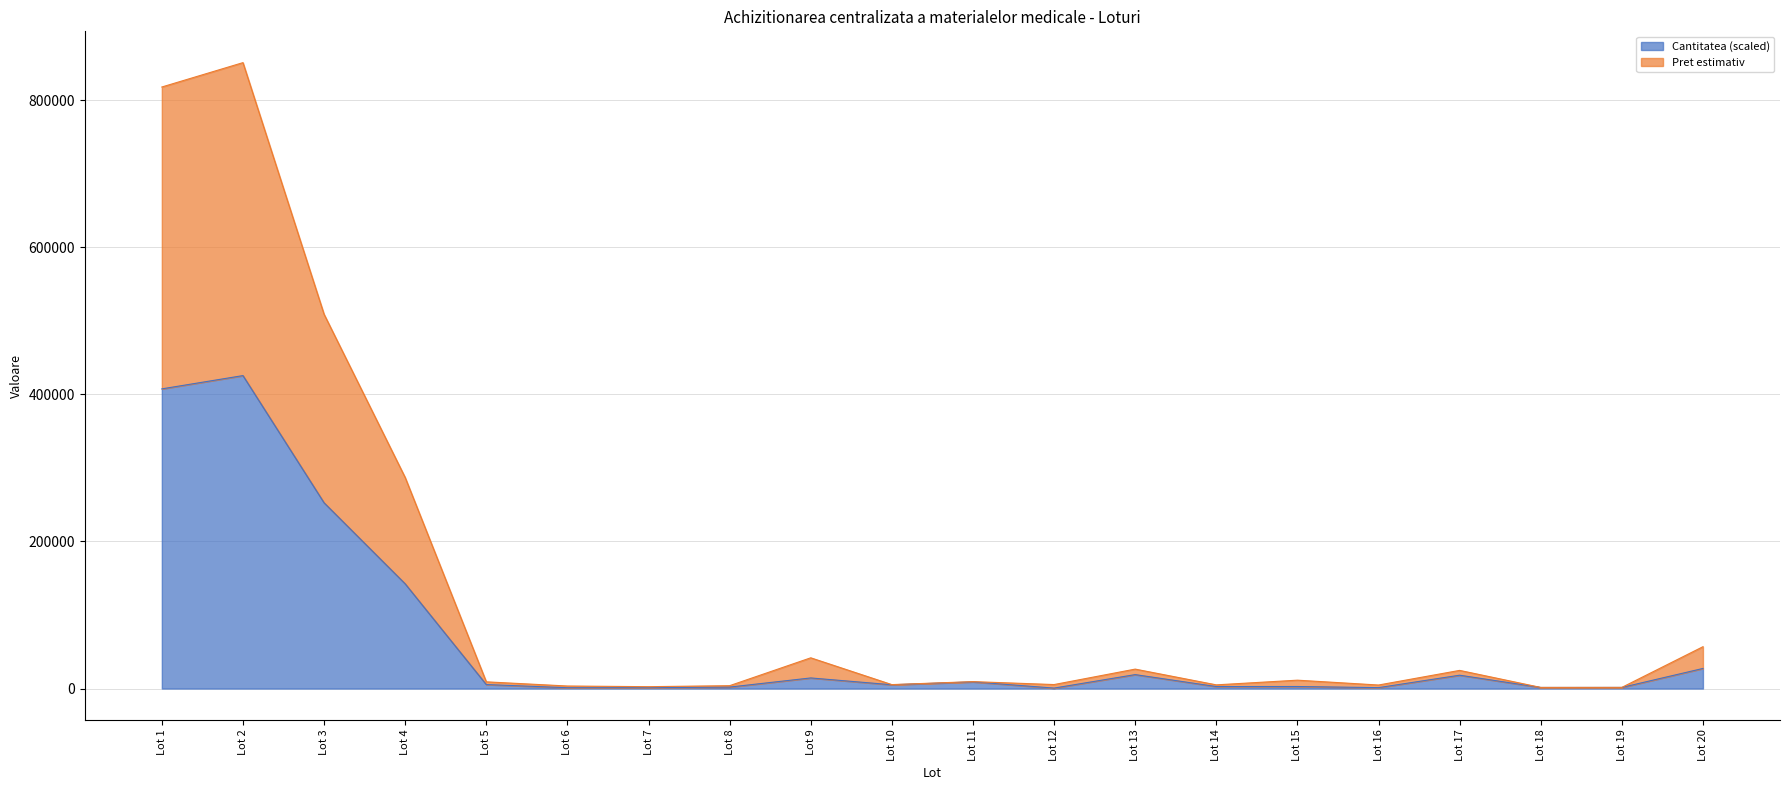

True or false: Pret estimativ has a value of 77650.1 at Lot 20.

False